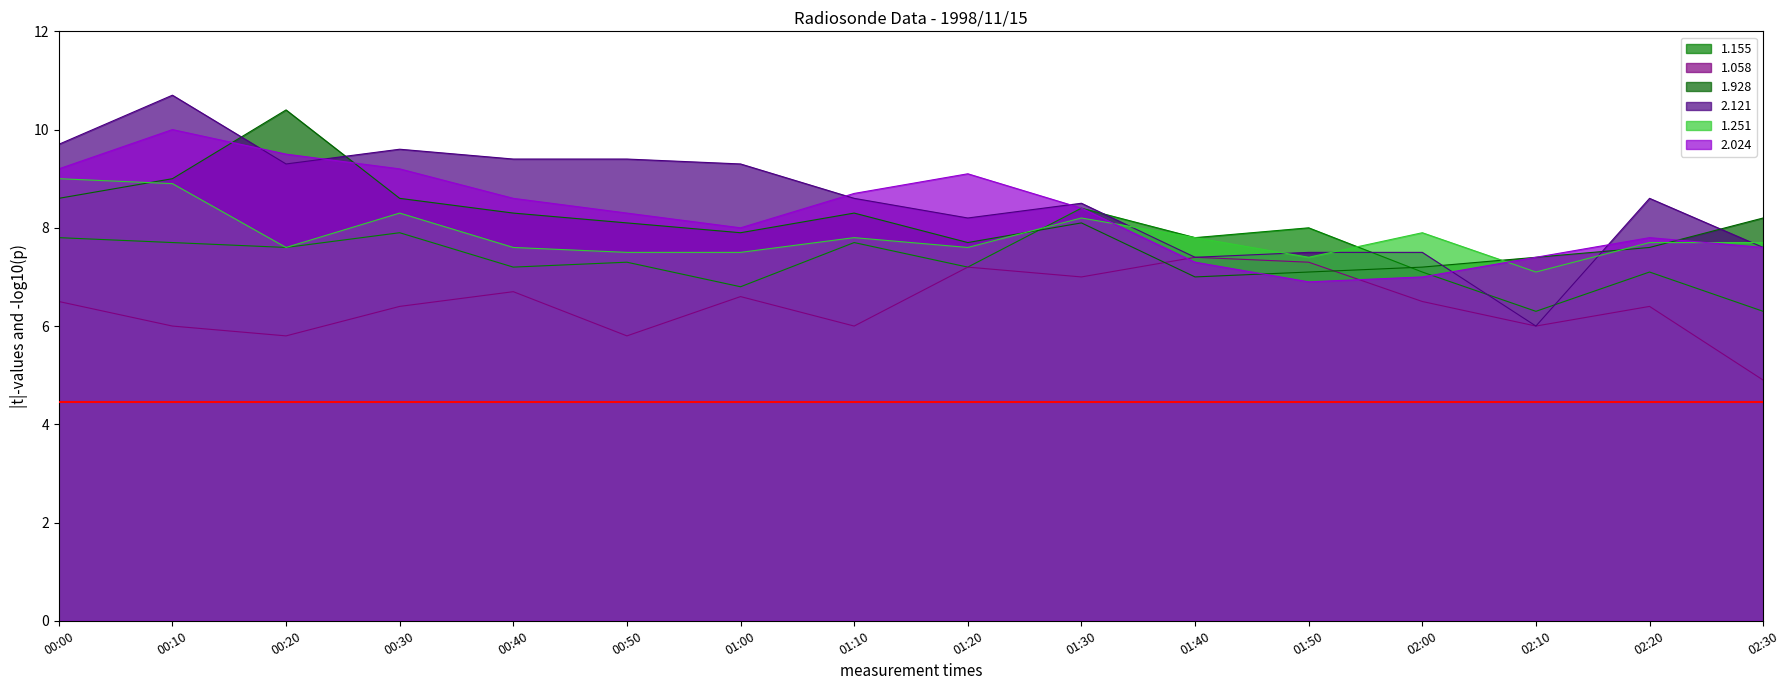

At how many categories does at least one series exceed 9?

8